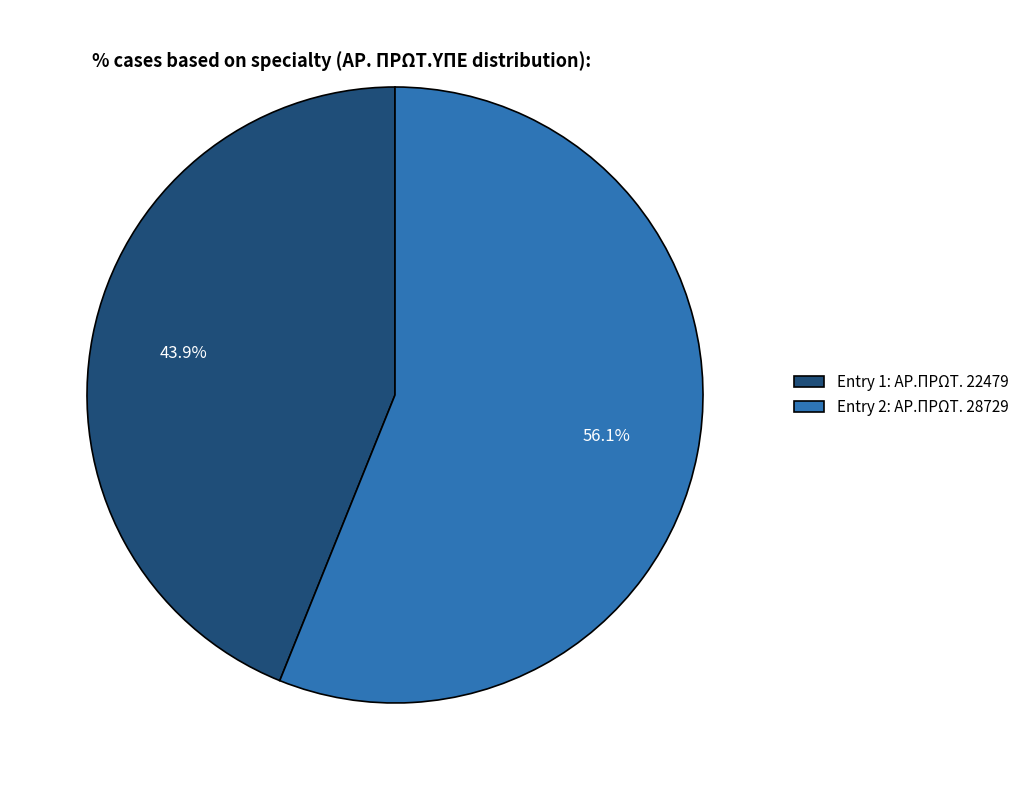

How many slices are in this pie chart?

2